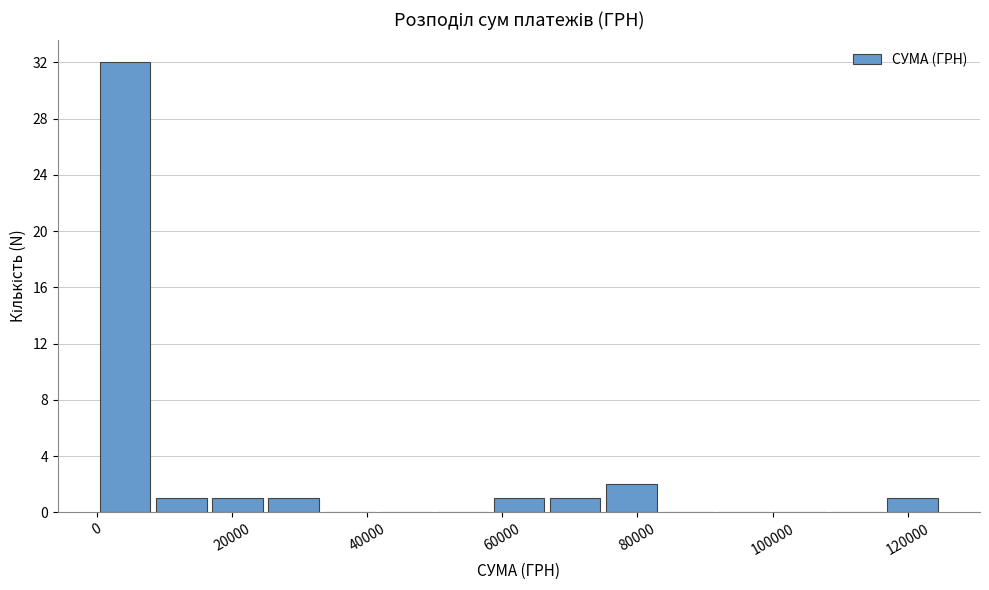

Which range on the x-axis has the tallest bar?

0 to 8000